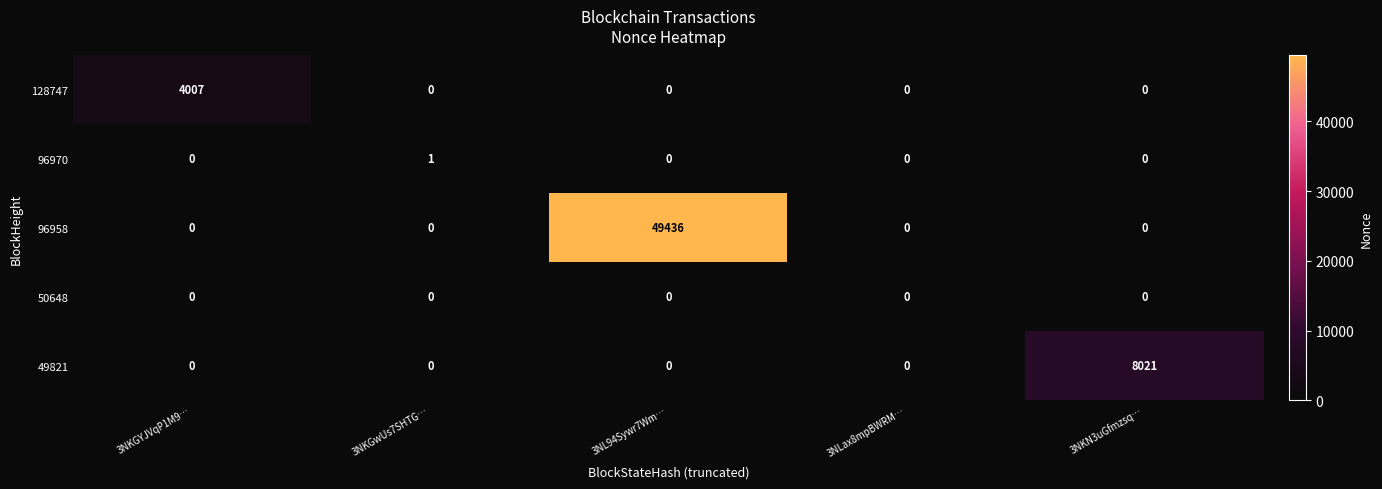

The value of 96958 at 3NLax8mpBWRM… is 0. True or false?

True